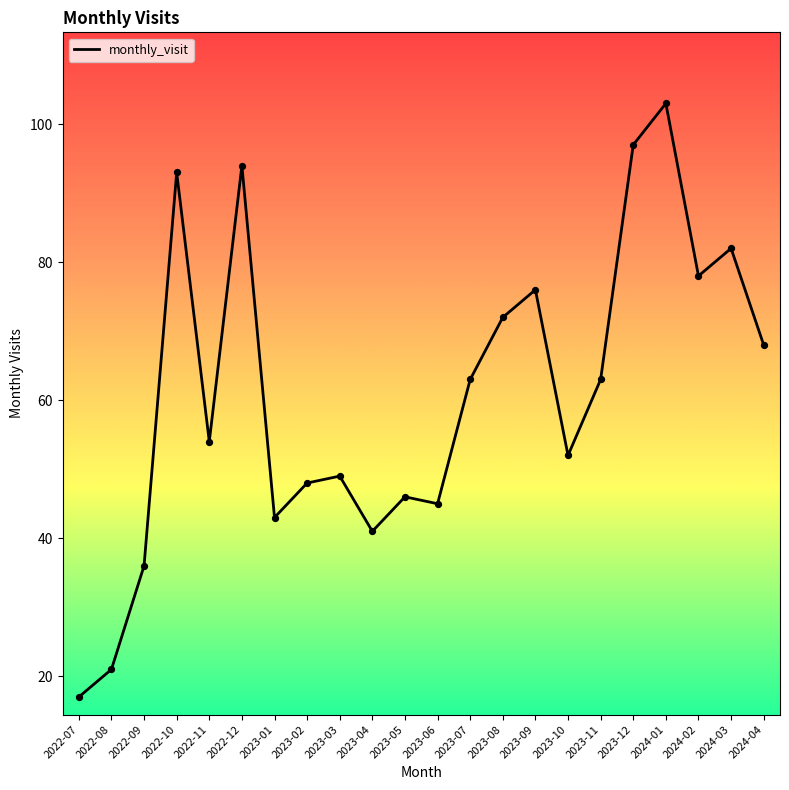

What is the change in value from 2022-07 to 2023-03?

+32